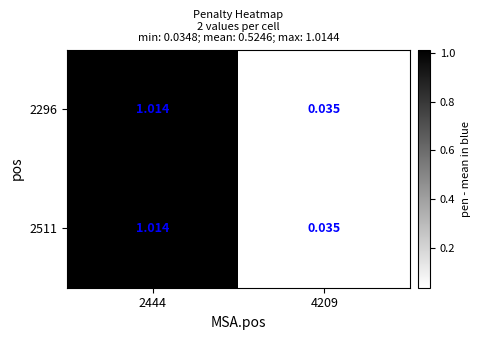

Is the value of 2296 at 4209 greater than the value of 2511 at 2444?

No